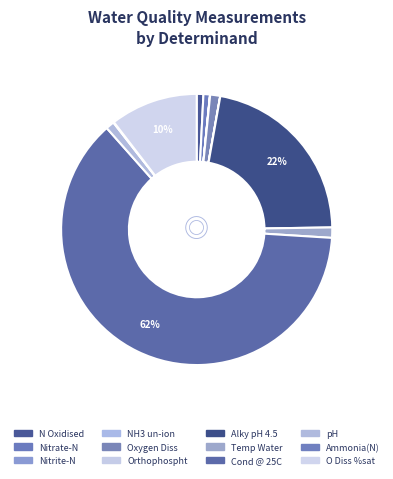

Which slice is the largest?

Cond @ 25C